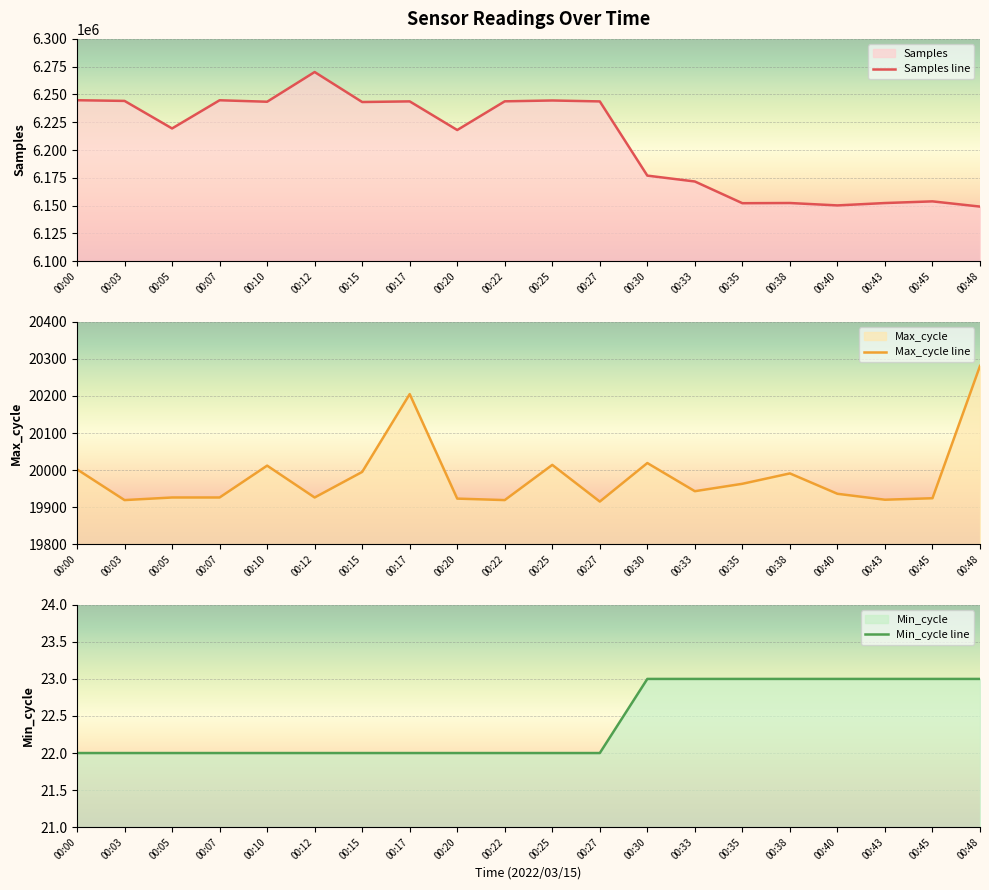

Read the Max_cycle line value at 00:00.

20002